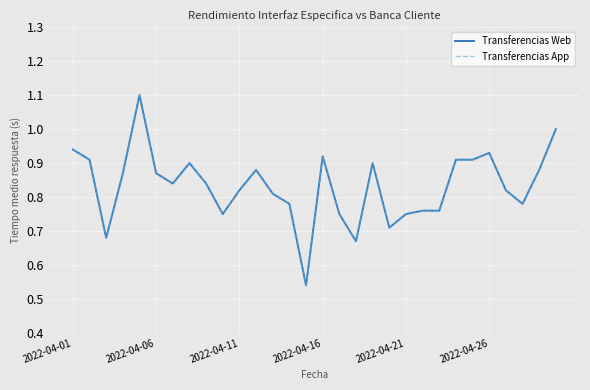

True or false: Transferencias App and Transferencias Web cross at least once.

False